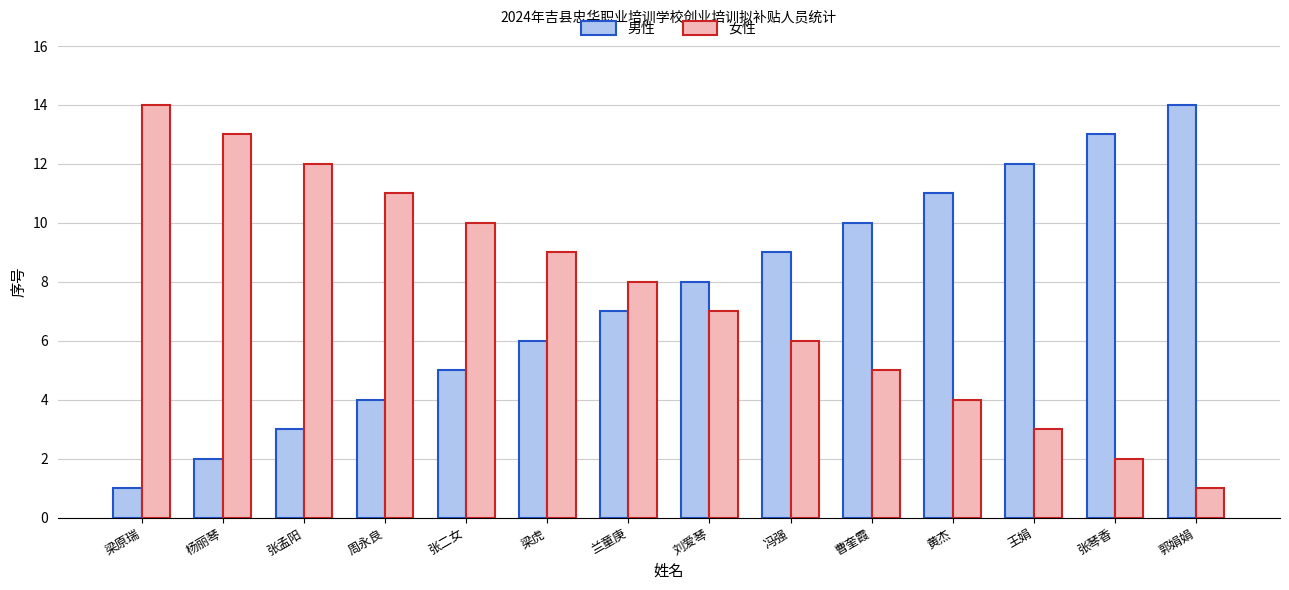

How many values in the 女性 series are below 8?

7